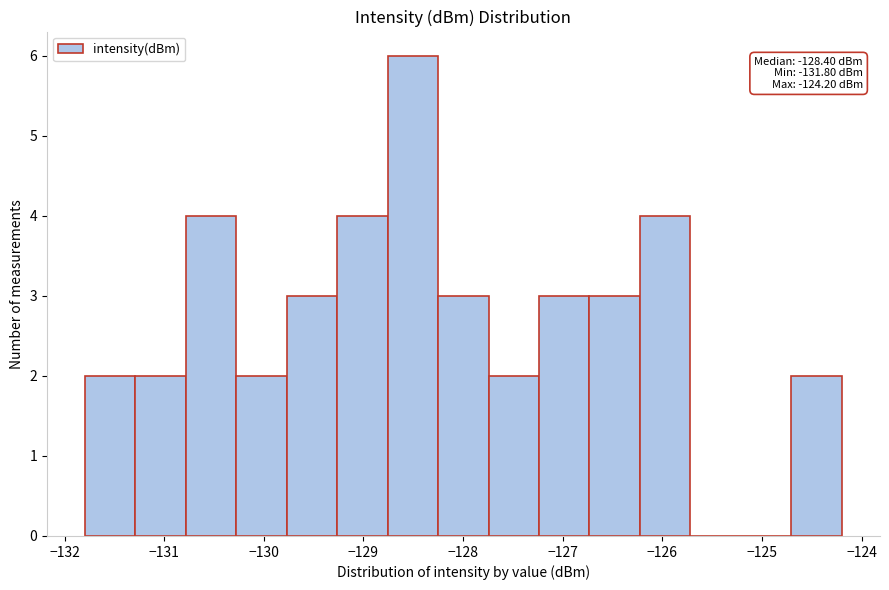

Over which range of the x-axis is the bar tallest?

-128.8 to -128.3